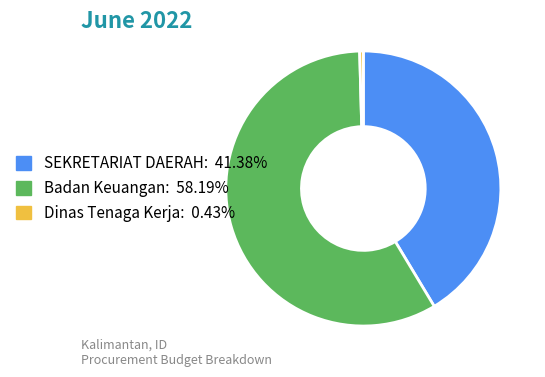

Is there any slice that represents more than half of the pie?

Yes